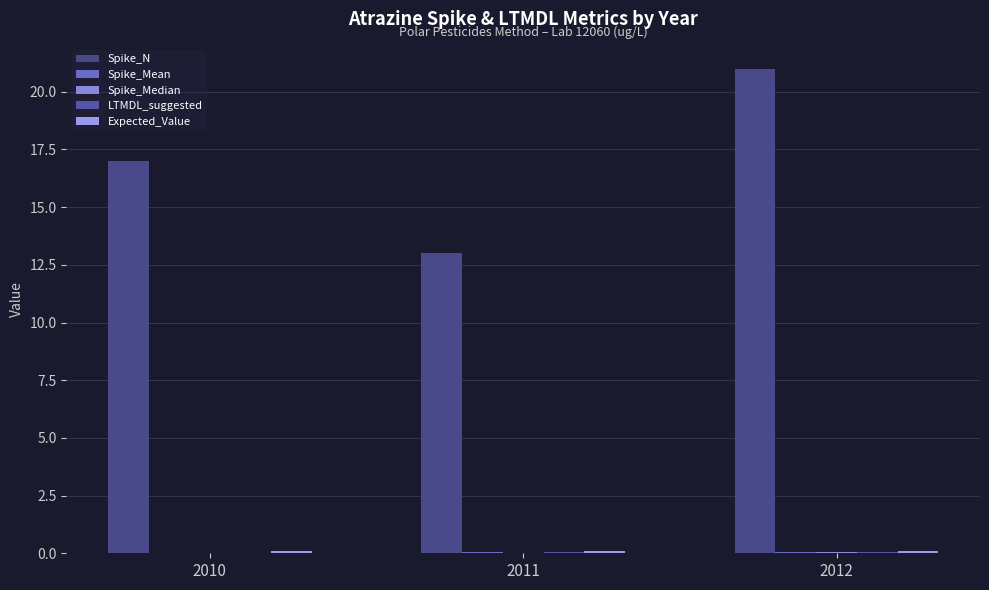

What is the sum of all Spike_N values?

51.0